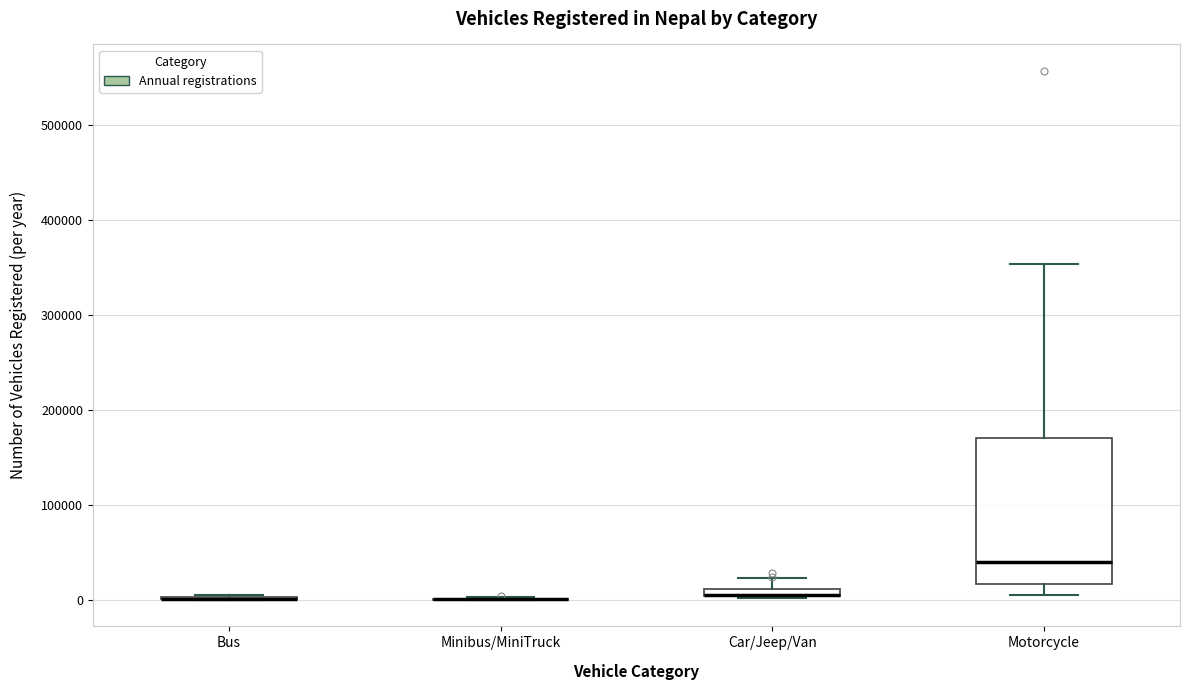

Comparing the boxes themselves (not the whiskers), which one is the tallest?

Motorcycle